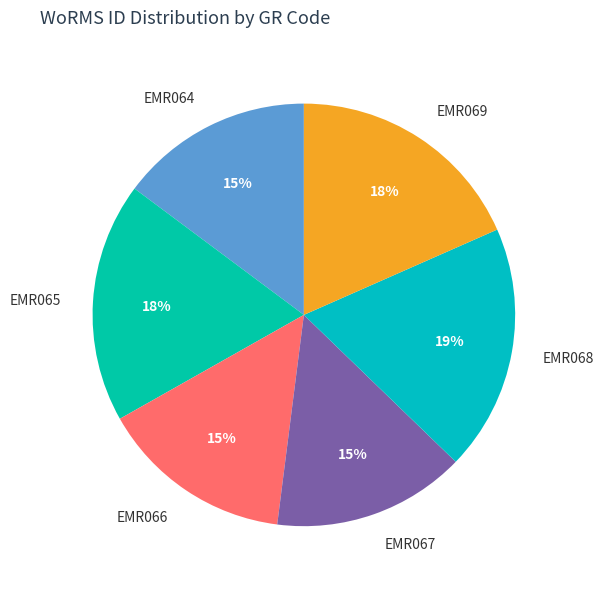

To the nearest percent, what portion does EMR064 represent?

15%